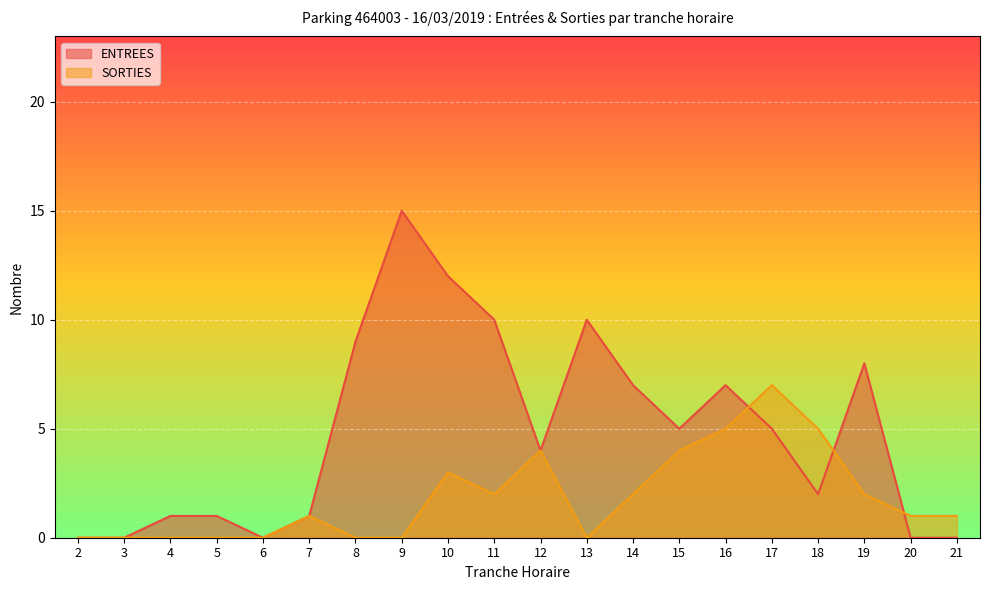

What is the value of the ENTREES point at the 16th from the left?

5